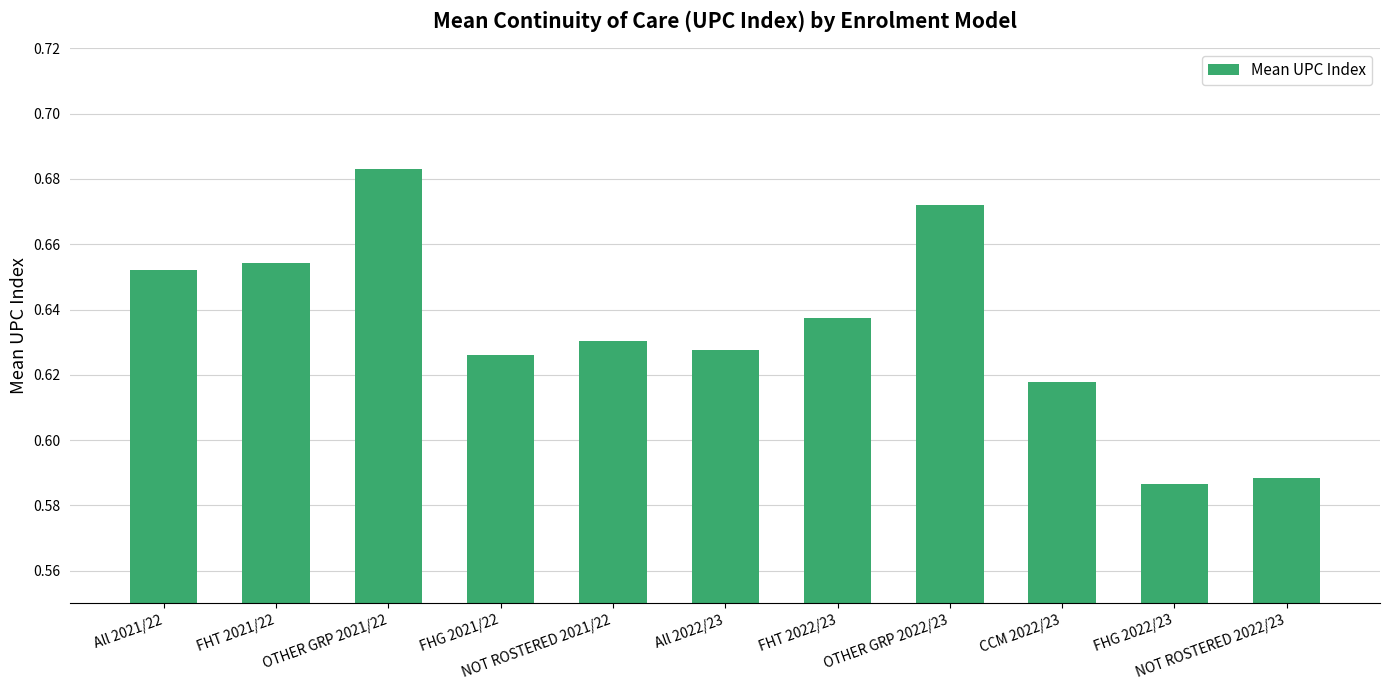

What is the sum of all values?

7.0